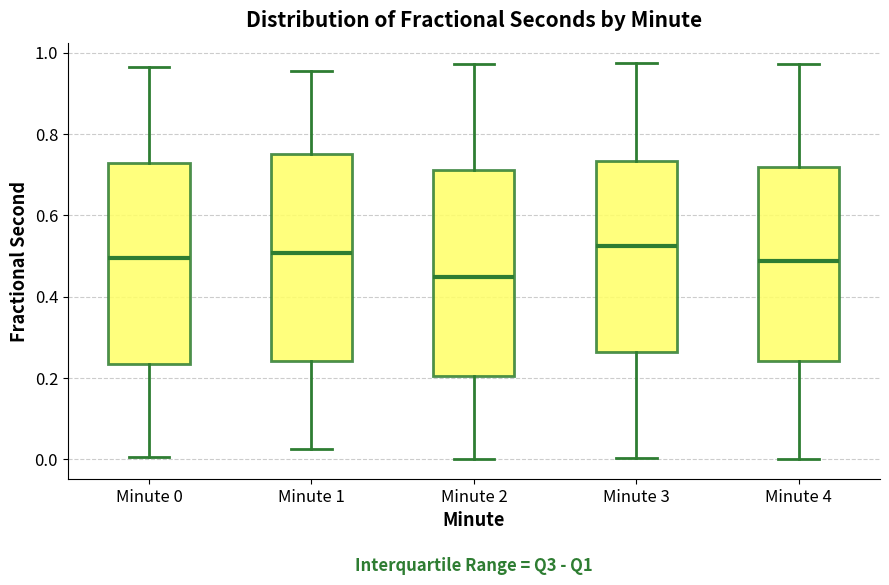

Reading left to right, transcribe this box plot: for each box, give where its median line is, the range the box spans, and where its two whiskers end, as read against the y-axis. The values are not printed on the chart, so give them approximately, as read against the axis.

Minute 0: median 0.50, box 0.24 to 0.72, whiskers 0.00 to 0.96
Minute 1: median 0.50, box 0.24 to 0.76, whiskers 0.02 to 0.96
Minute 2: median 0.44, box 0.20 to 0.72, whiskers 0.00 to 0.98
Minute 3: median 0.52, box 0.26 to 0.74, whiskers 0.00 to 0.98
Minute 4: median 0.48, box 0.24 to 0.72, whiskers 0.00 to 0.98